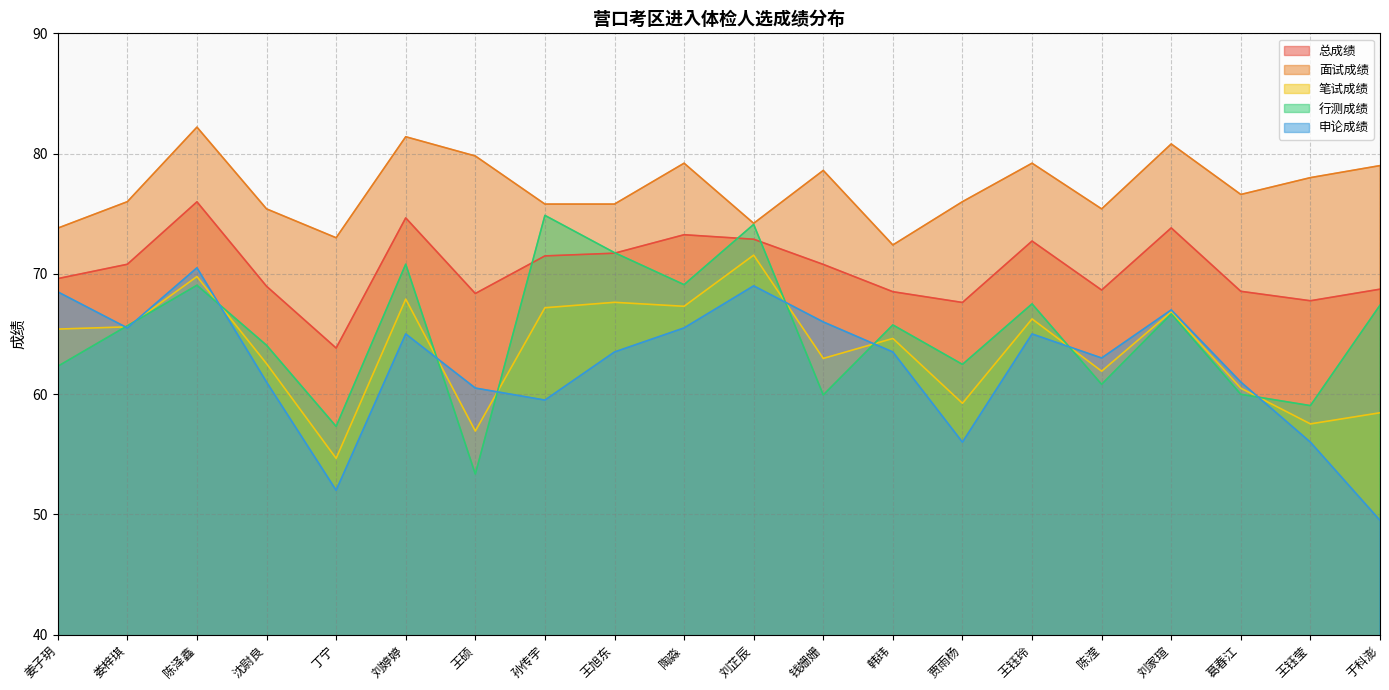

Does the chart display data point markers on the line(s)?

No